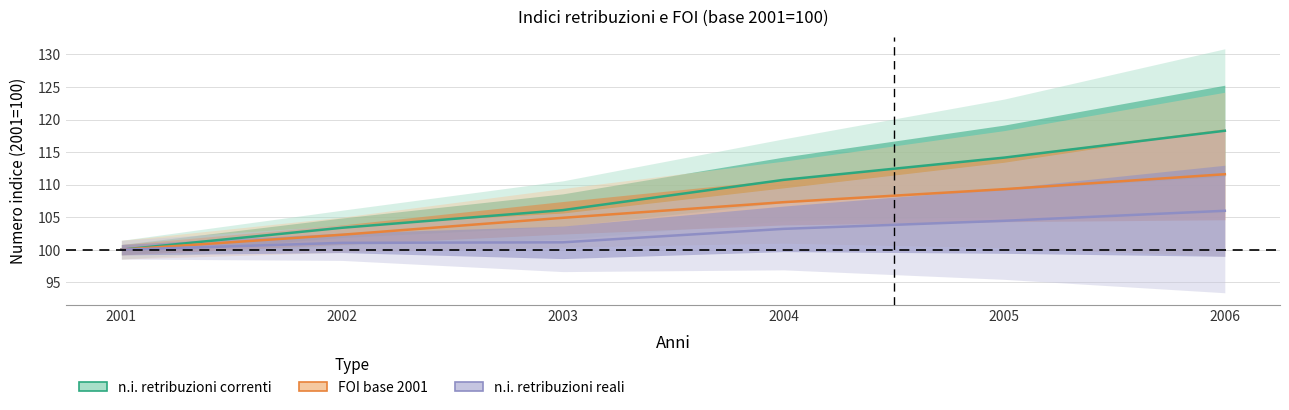

Is it true that FOI base 2001 equals 104.9 at 2003?

True